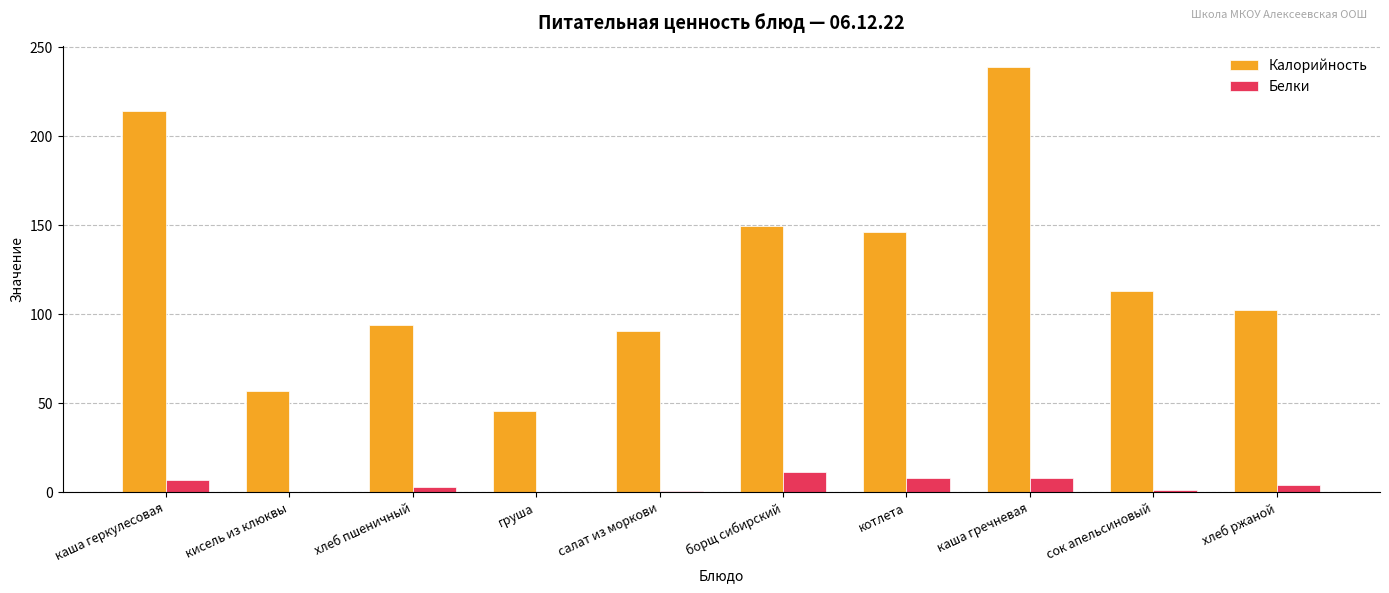

Which series has the largest total across all categories?

Калорийность